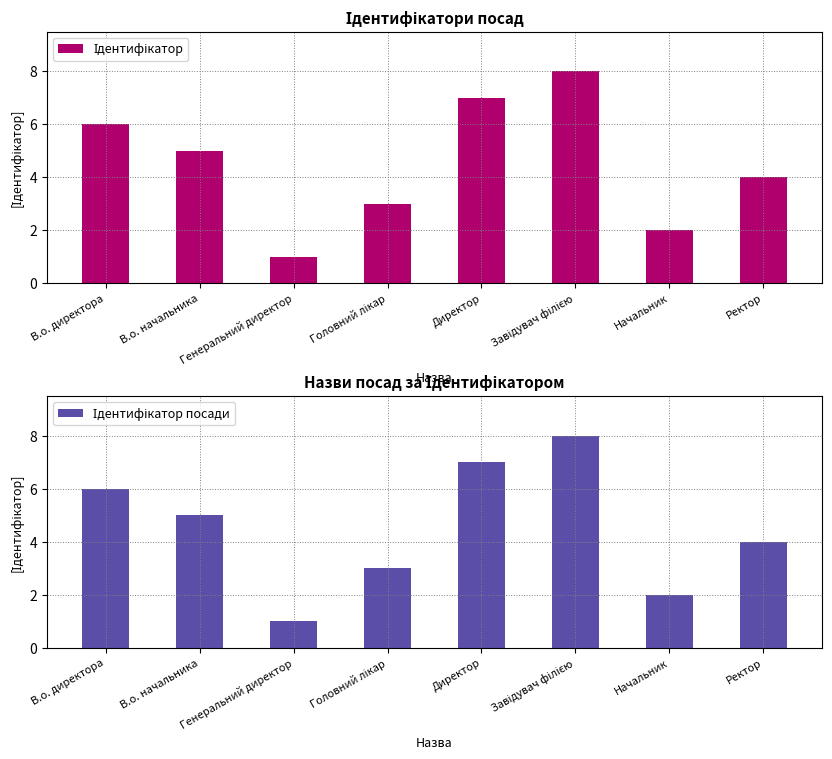

What is the difference between the second highest and second lowest values in the Ідентифікатор посади series?

5